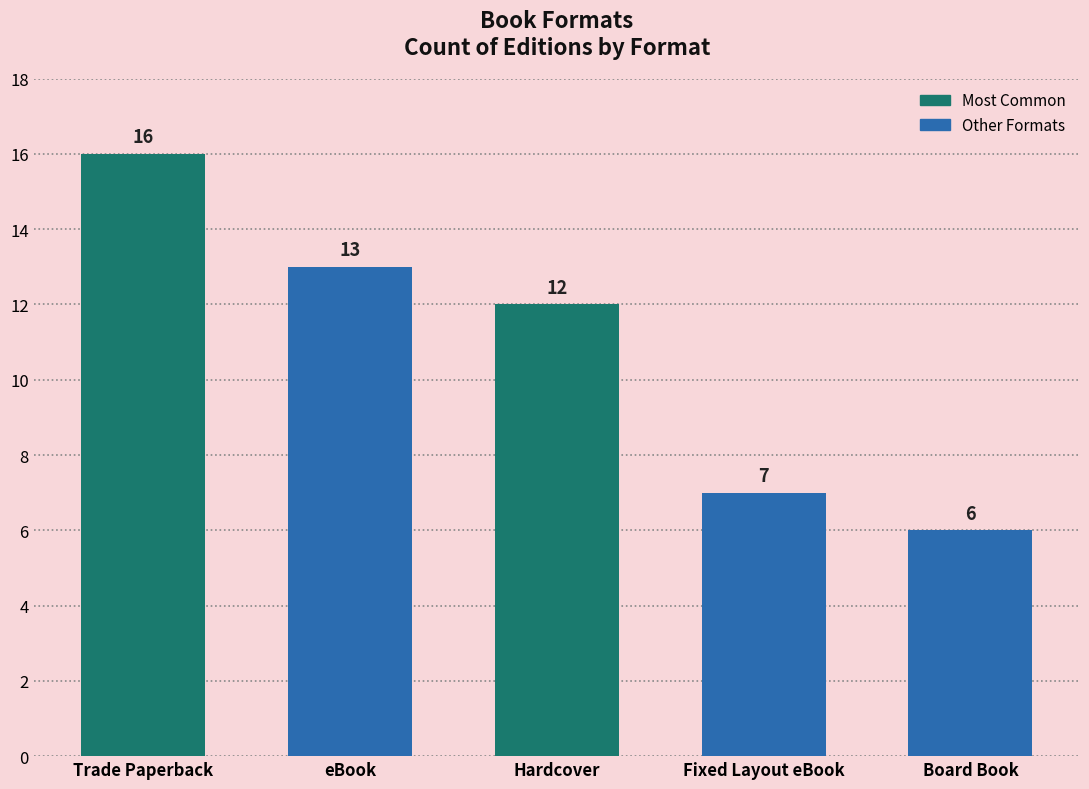

At which label is the value closest to 11?

Hardcover